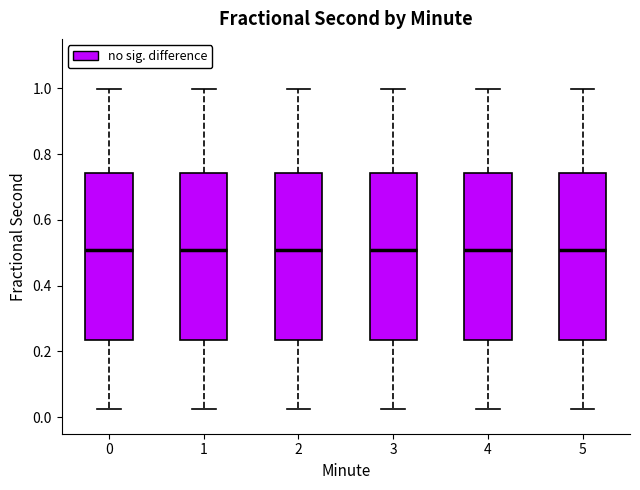

Reading left to right, transcribe this box plot: for each box, give where its median line is, the range the box spans, and where its two whiskers end, as read against the y-axis. The values are not printed on the chart, so give them approximately, as read against the axis.

0: median 0.50, box 0.24 to 0.74, whiskers 0.02 to 1.00
1: median 0.50, box 0.24 to 0.74, whiskers 0.02 to 1.00
2: median 0.50, box 0.24 to 0.74, whiskers 0.02 to 1.00
3: median 0.50, box 0.24 to 0.74, whiskers 0.02 to 1.00
4: median 0.50, box 0.24 to 0.74, whiskers 0.02 to 1.00
5: median 0.50, box 0.24 to 0.74, whiskers 0.02 to 1.00